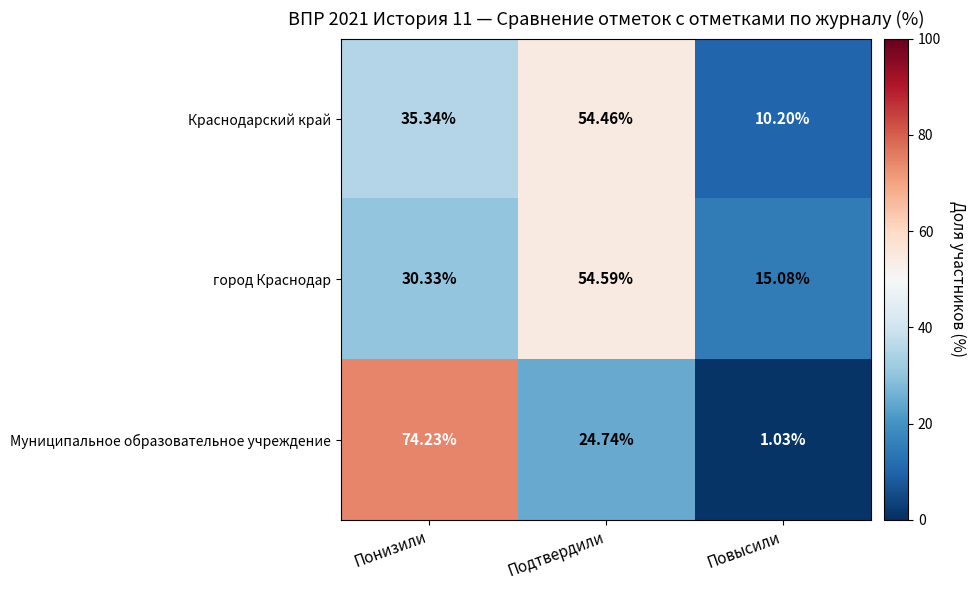

Which series has the widest spread of values?

Муниципальное образовательное учреждение